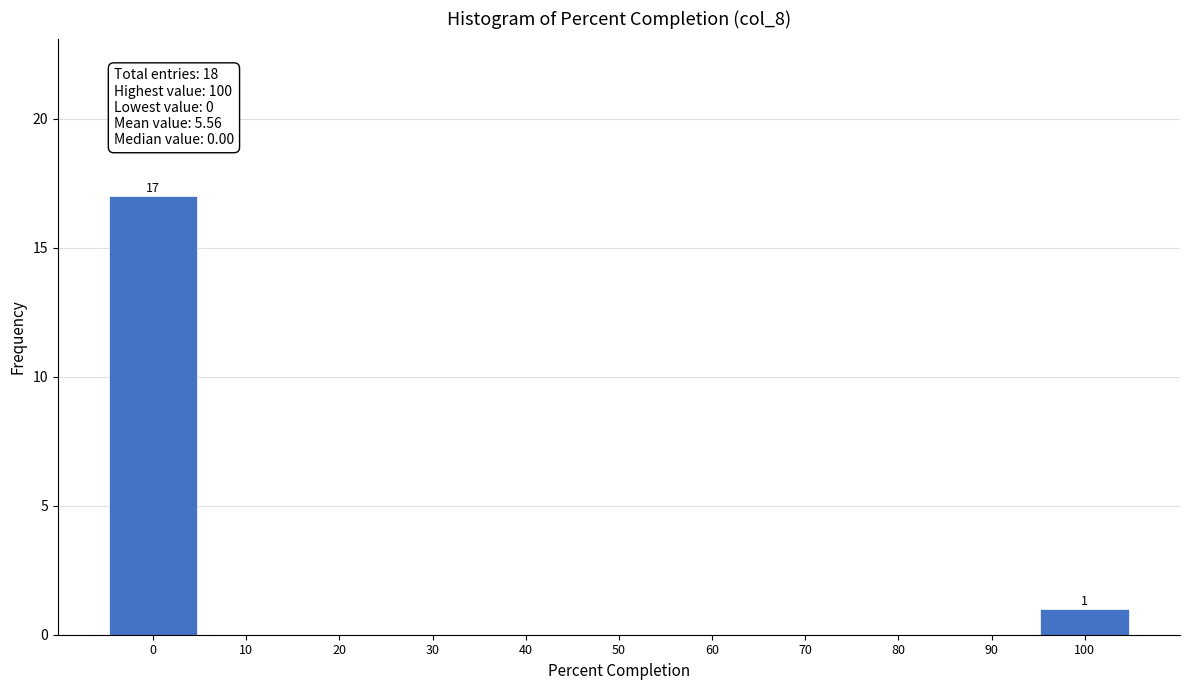

Over which range of the x-axis is the bar tallest?

-5 to 5